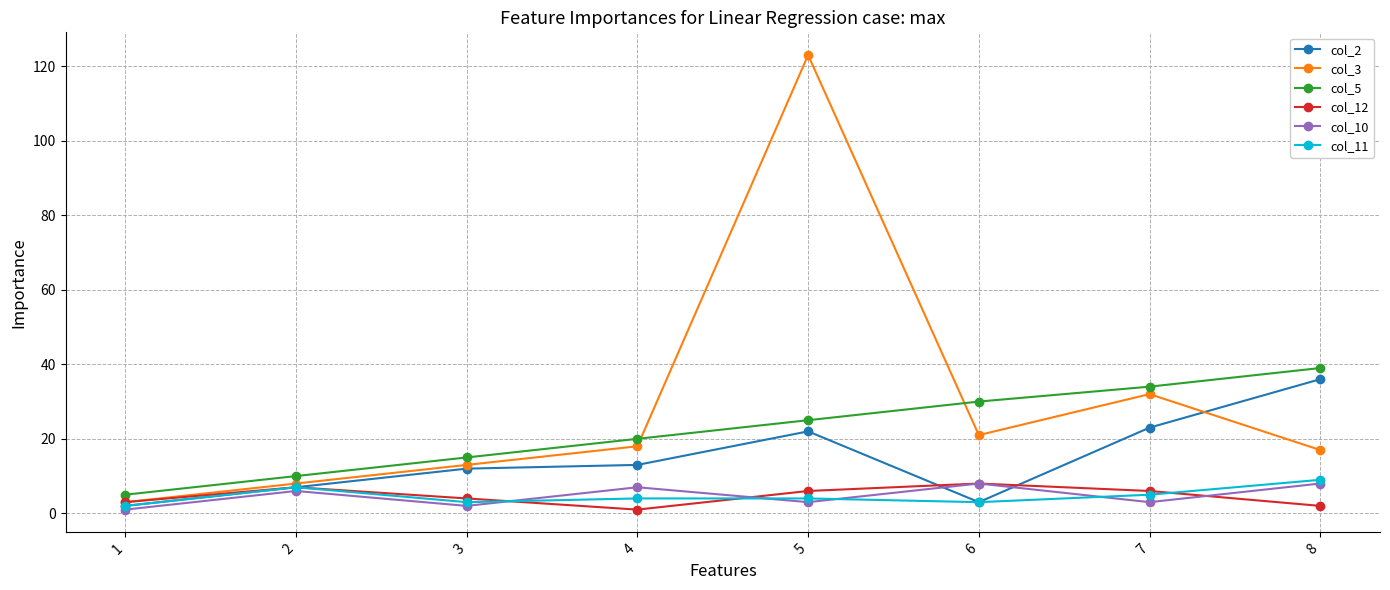

What is the approximate value of col_5 at 7, to the nearest 10?

30